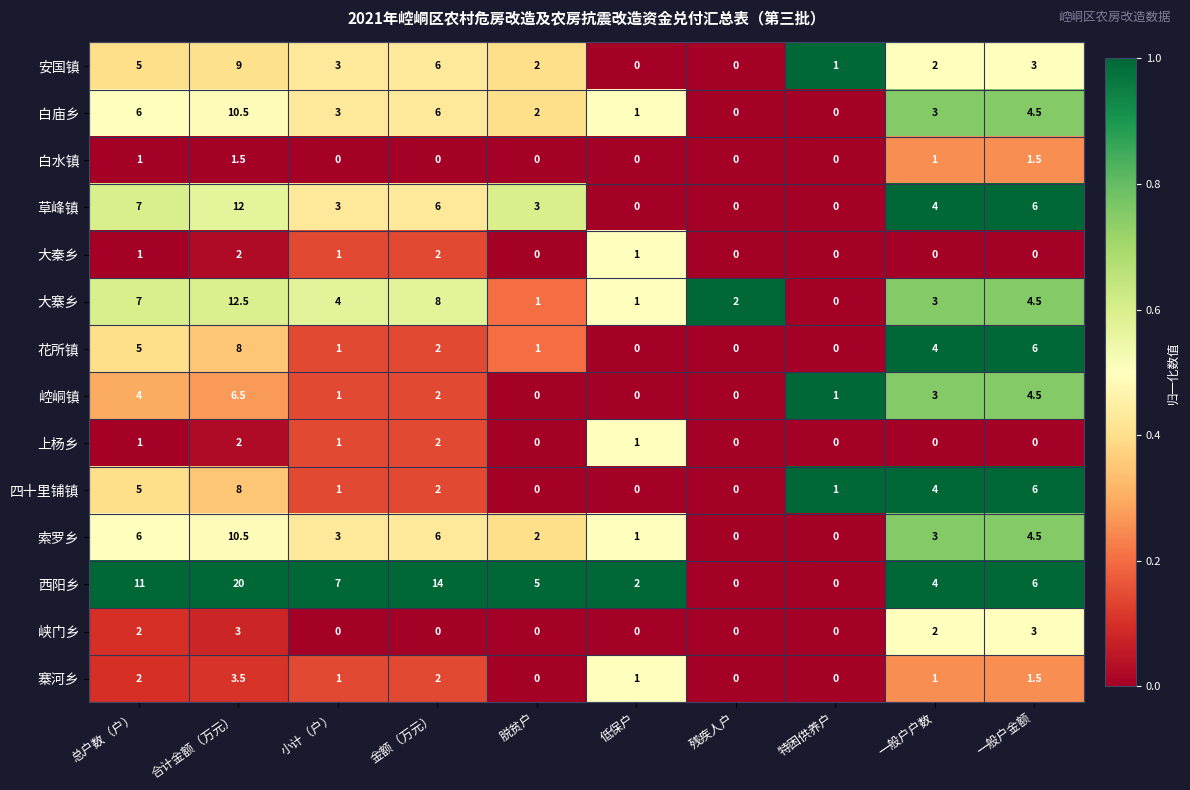

What is the difference between the maximum and second lowest values in the 索罗乡 series?

10.5